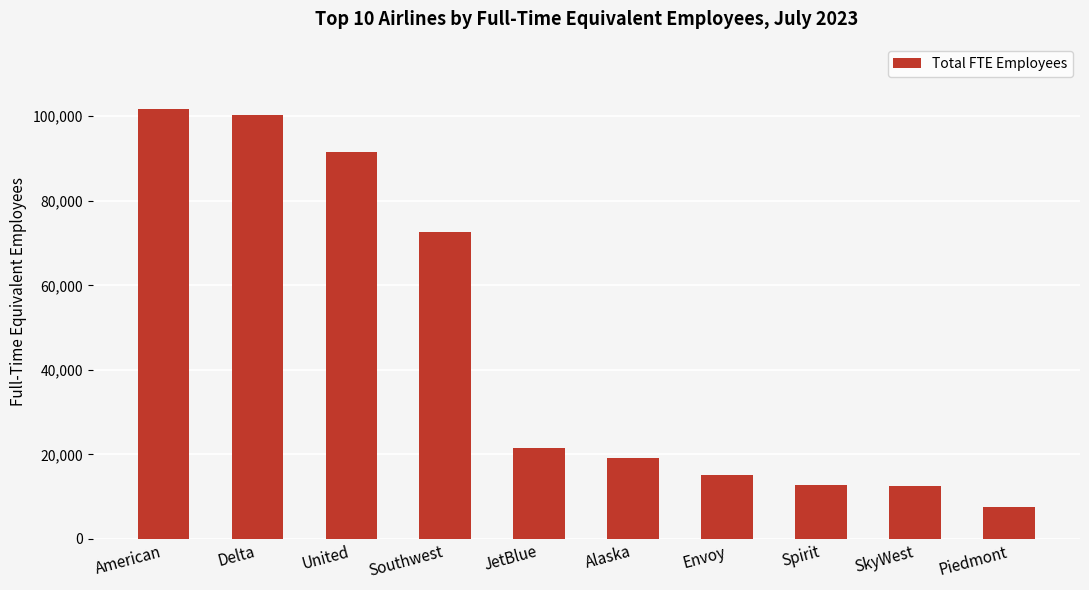

What value does the data have at Envoy?

15036.0